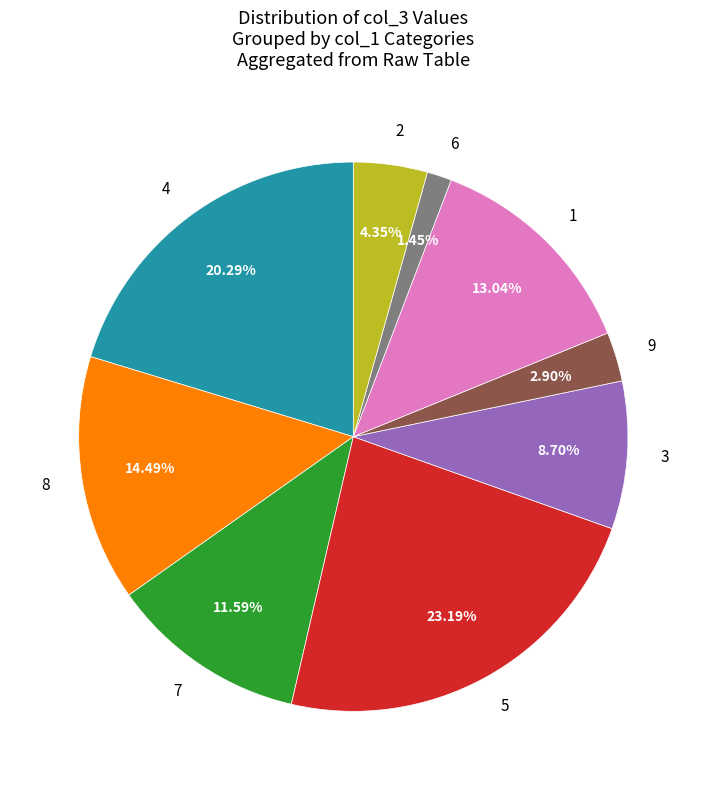

Is 8 the majority of the pie?

No